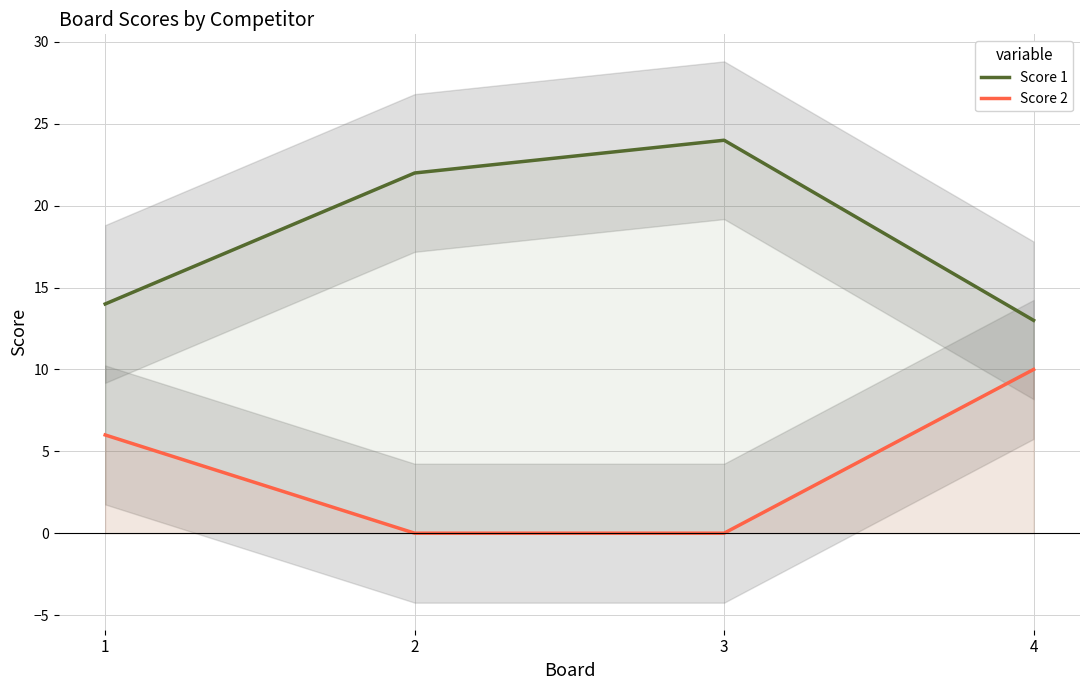

Between 1 and 4, which is larger?

1